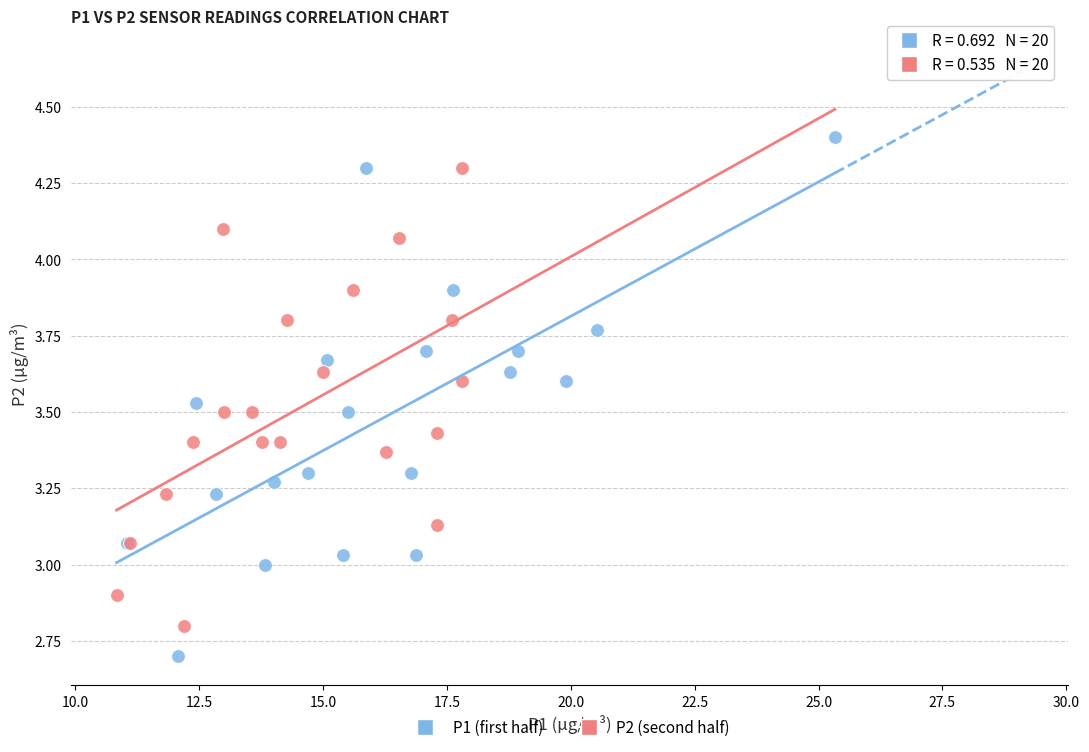

Which series has the widest spread of Y values?

P1 (first half)